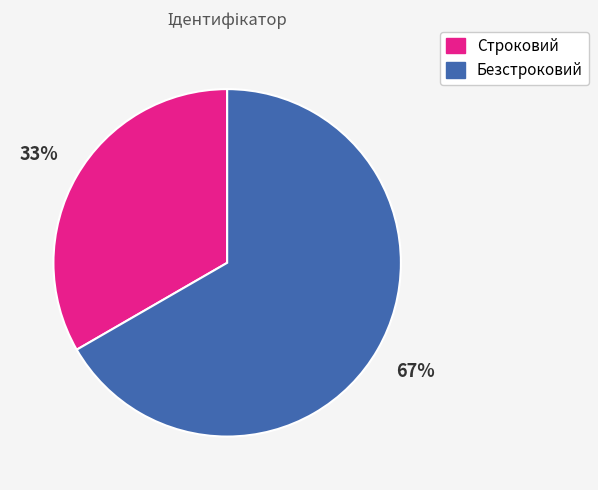

Does any single category account for the majority?

Yes